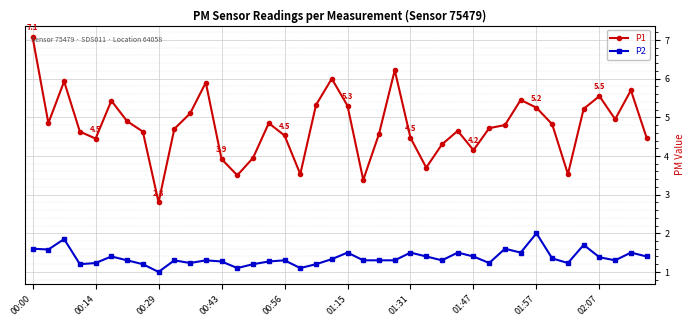

List the series in order of their overall mean, lowest first.

P2, P1